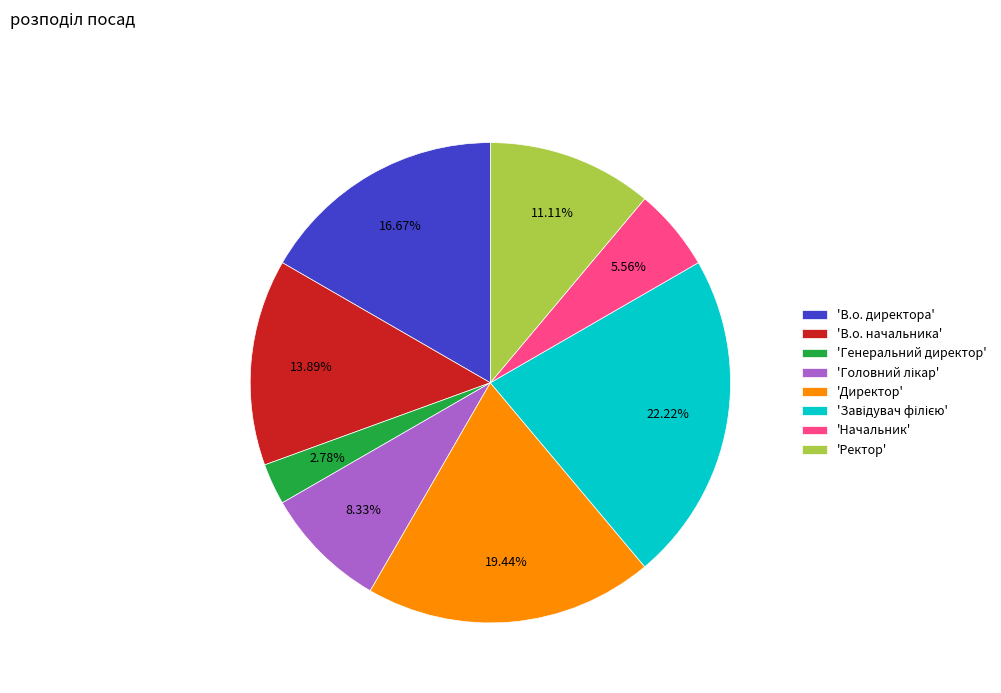

Do 'Начальник' and 'В.о. начальника' together represent more than half of the pie?

No